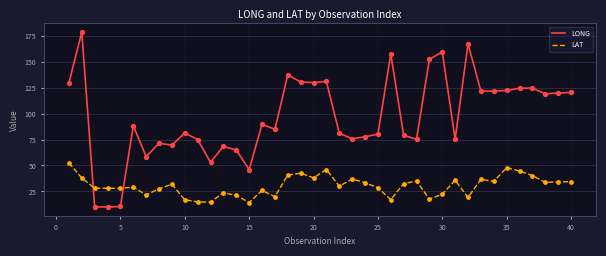

What are all the series names shown in the legend?

LONG, LAT